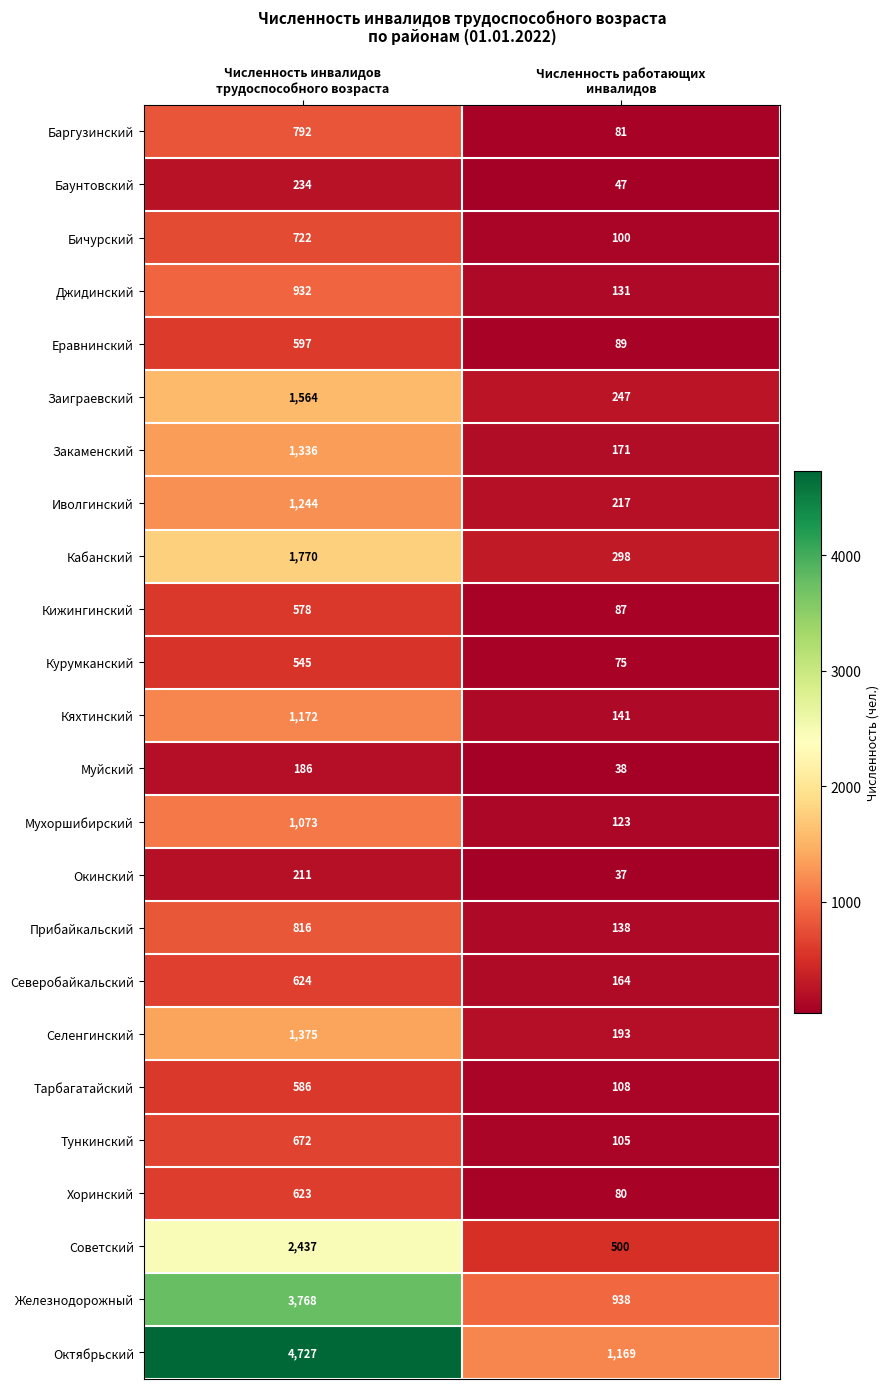

At how many categories does at least one series exceed 4377?

1